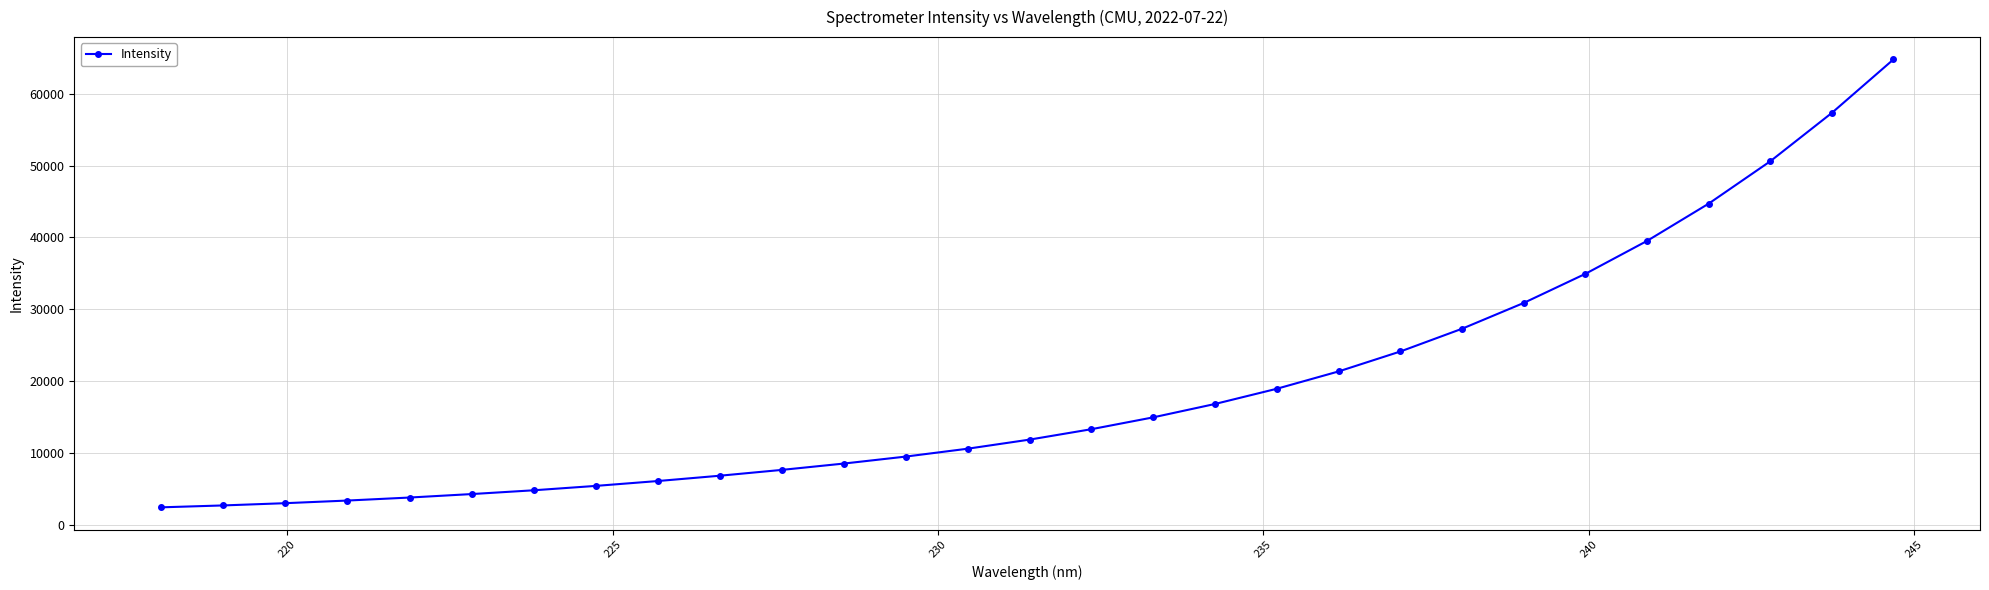

What is the greatest value displayed?

64773.3